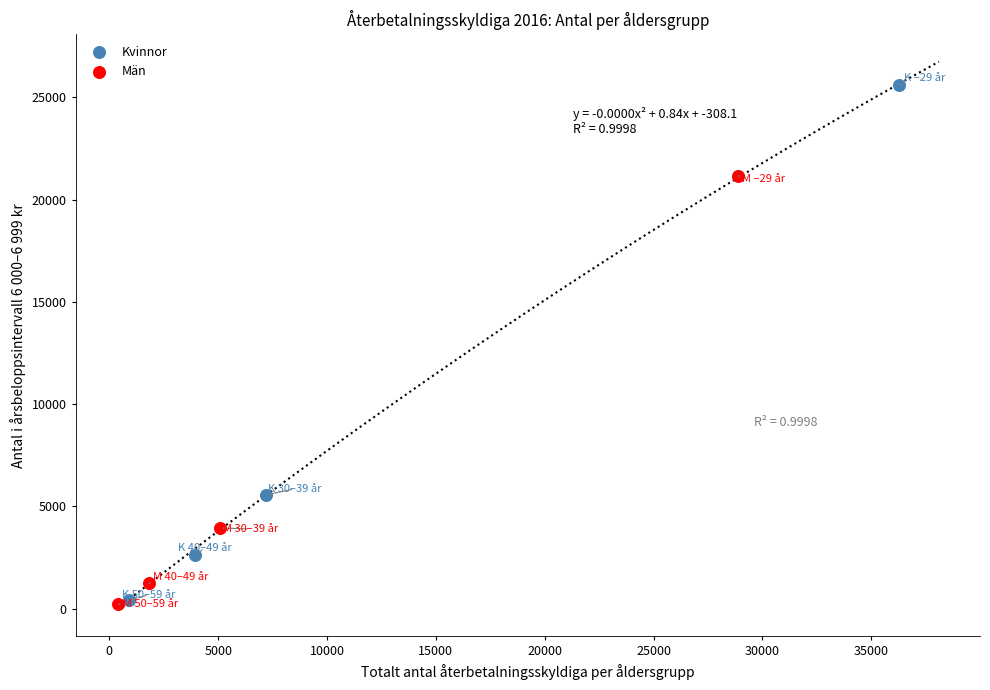

Which series has the widest spread of Y values?

Kvinnor